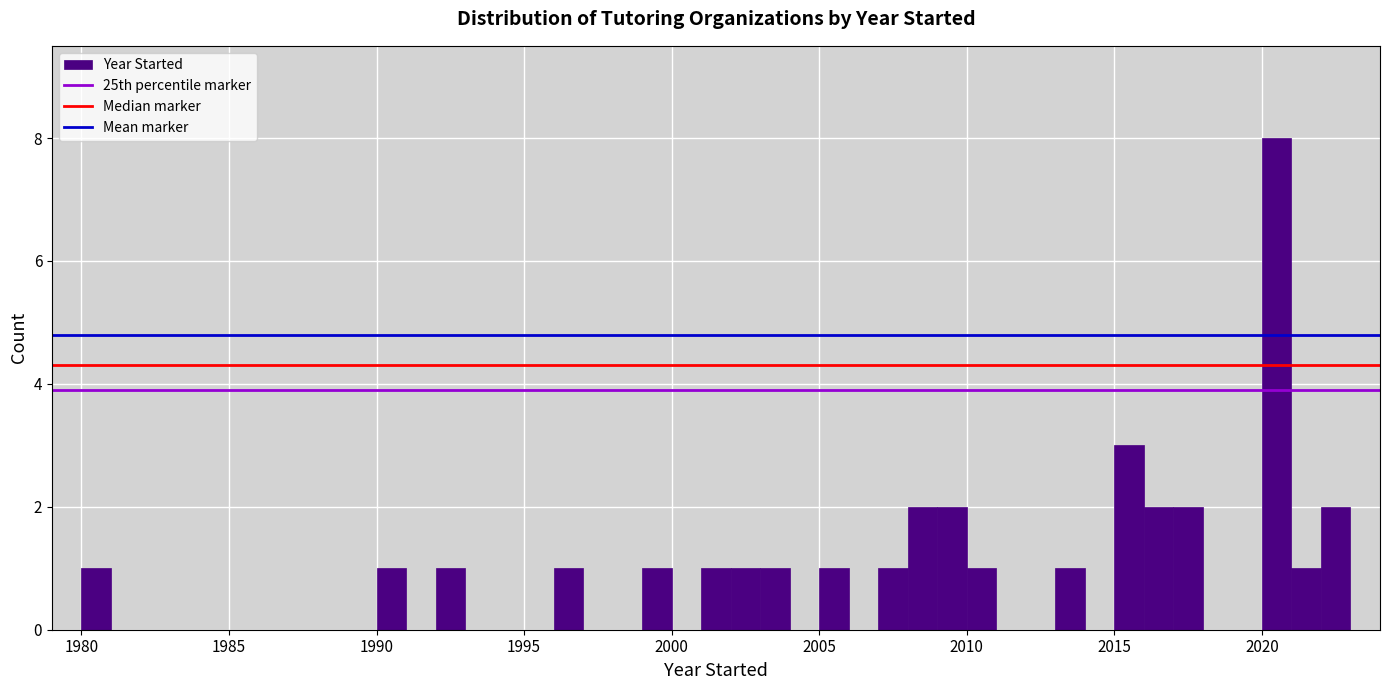

Around what value on the x-axis is the tallest bar? Give the approximate position of its centre, as read against the axis.

2020.5